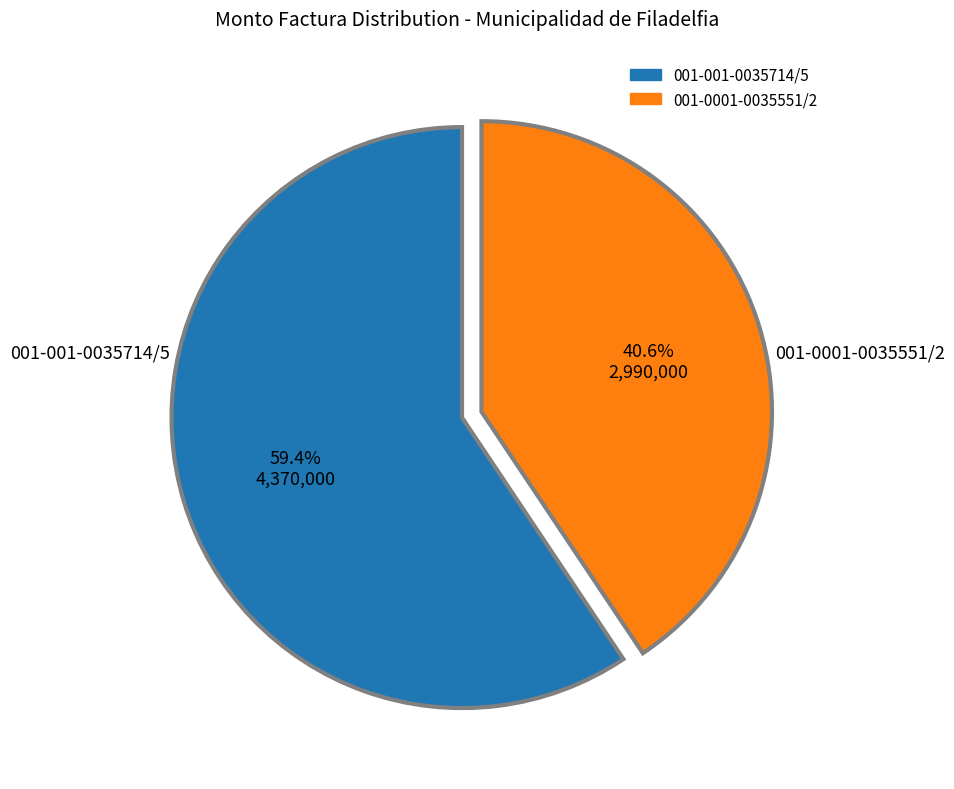

How many segments does this pie chart have?

2